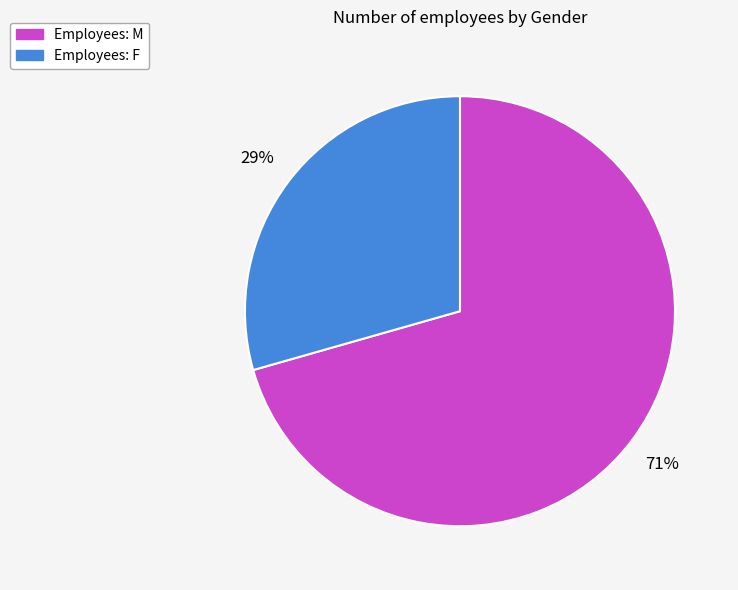

Is there a majority slice in this chart?

Yes